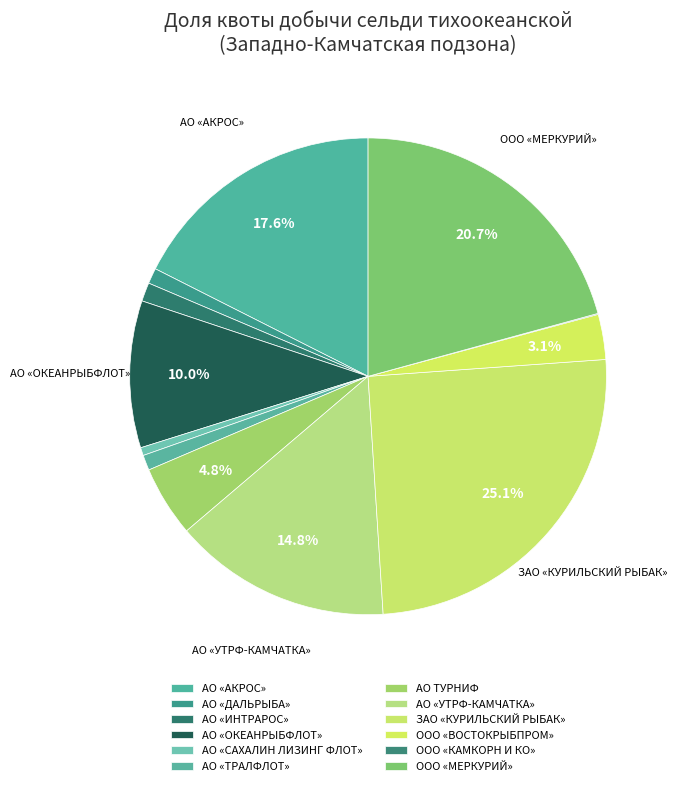

Rank the categories by value from highest to lowest.

ЗАО «КУРИЛЬСКИЙ РЫБАК», ООО «МЕРКУРИЙ», АО «АКРОС», АО «УТРФ-КАМЧАТКА», АО «ОКЕАНРЫБФЛОТ», АО ТУРНИФ, ООО «ВОСТОКРЫБПРОМ», АО «ИНТРАРОС», АО «ДАЛЬРЫБА», АО «ТРАЛФЛОТ», АО «САХАЛИН ЛИЗИНГ ФЛОТ», ООО «КАМКОРН И КО»